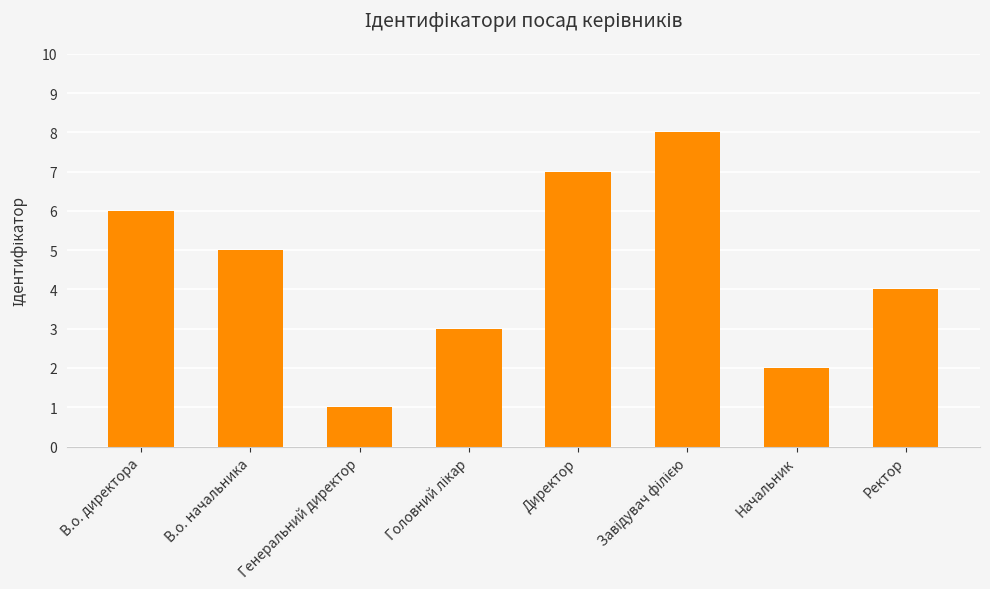

True or false: the data shows 7 at В.о. начальника.

False